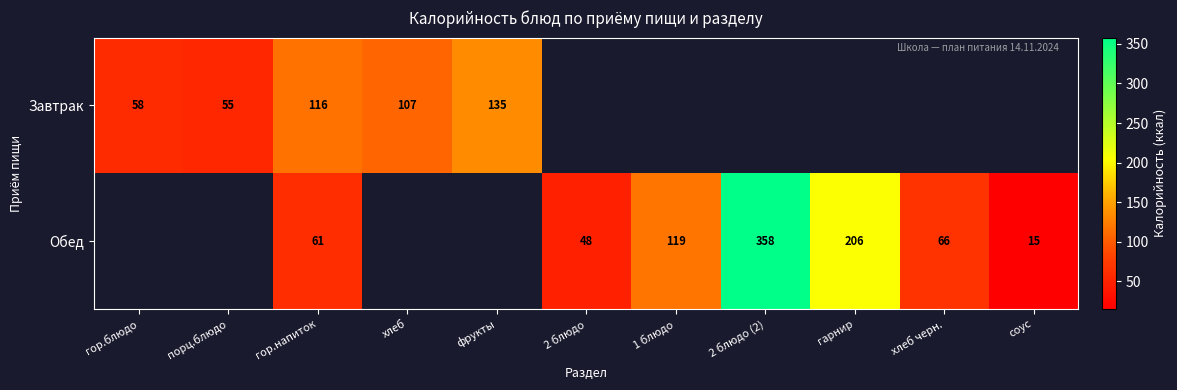

The Обед series shows 211 at 2 блюдо (2). True or false?

False